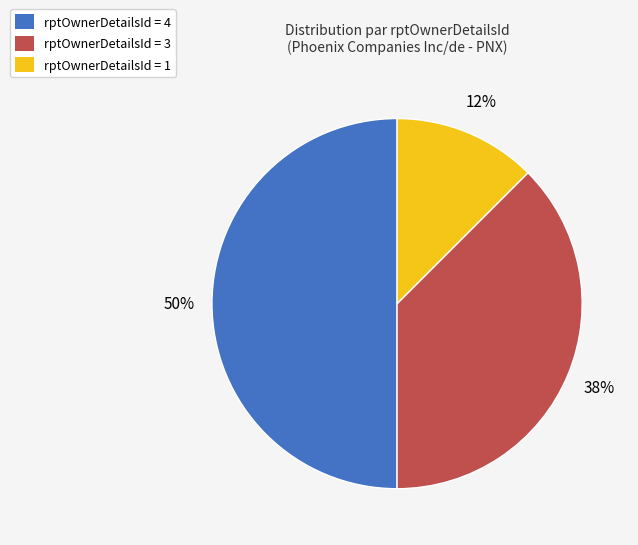

To the nearest percent, what is the average slice percentage?

33%